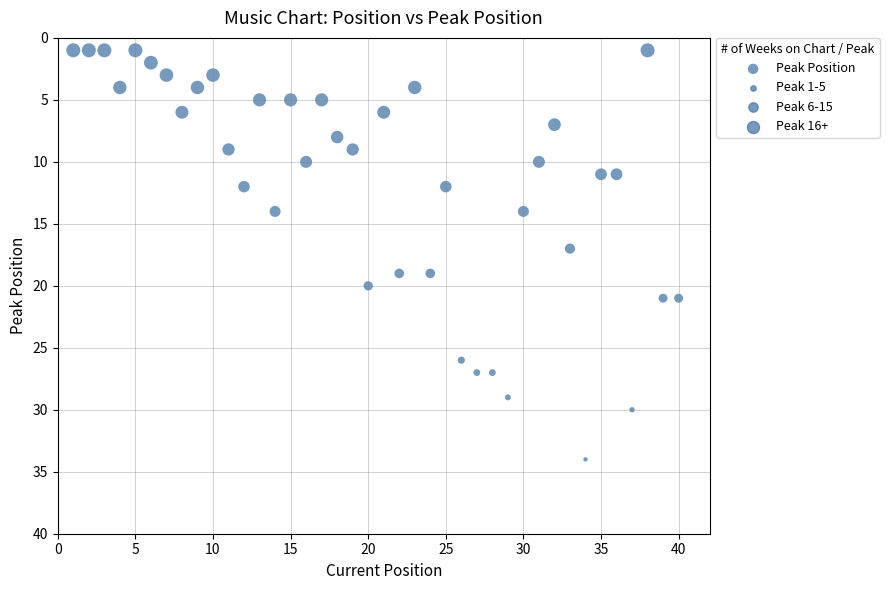

What is the range of Y values (max minus min)?

33